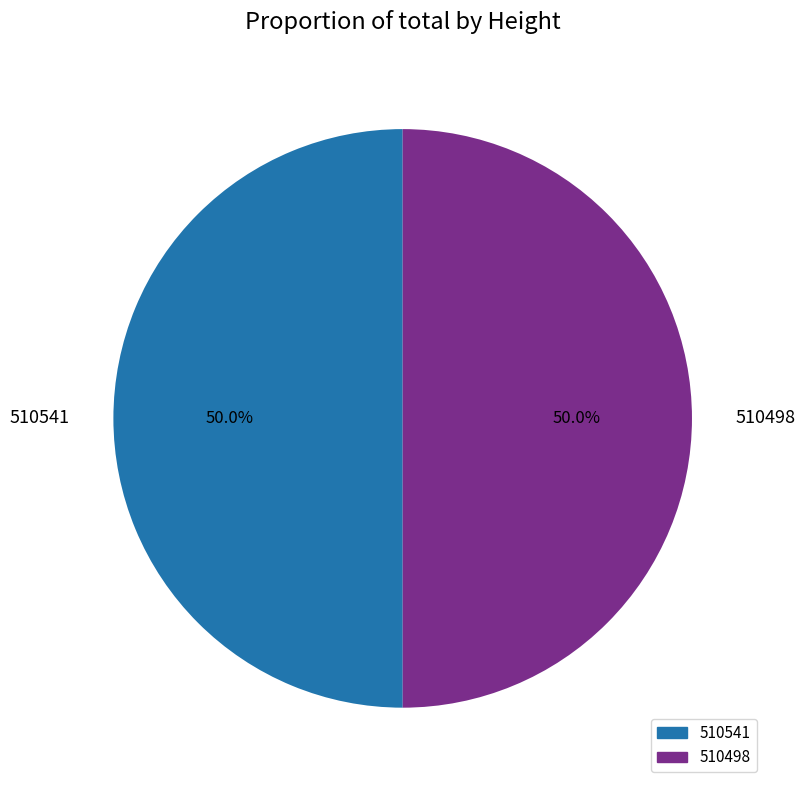

To the nearest percent, what percentage of the pie is 510541?

50%